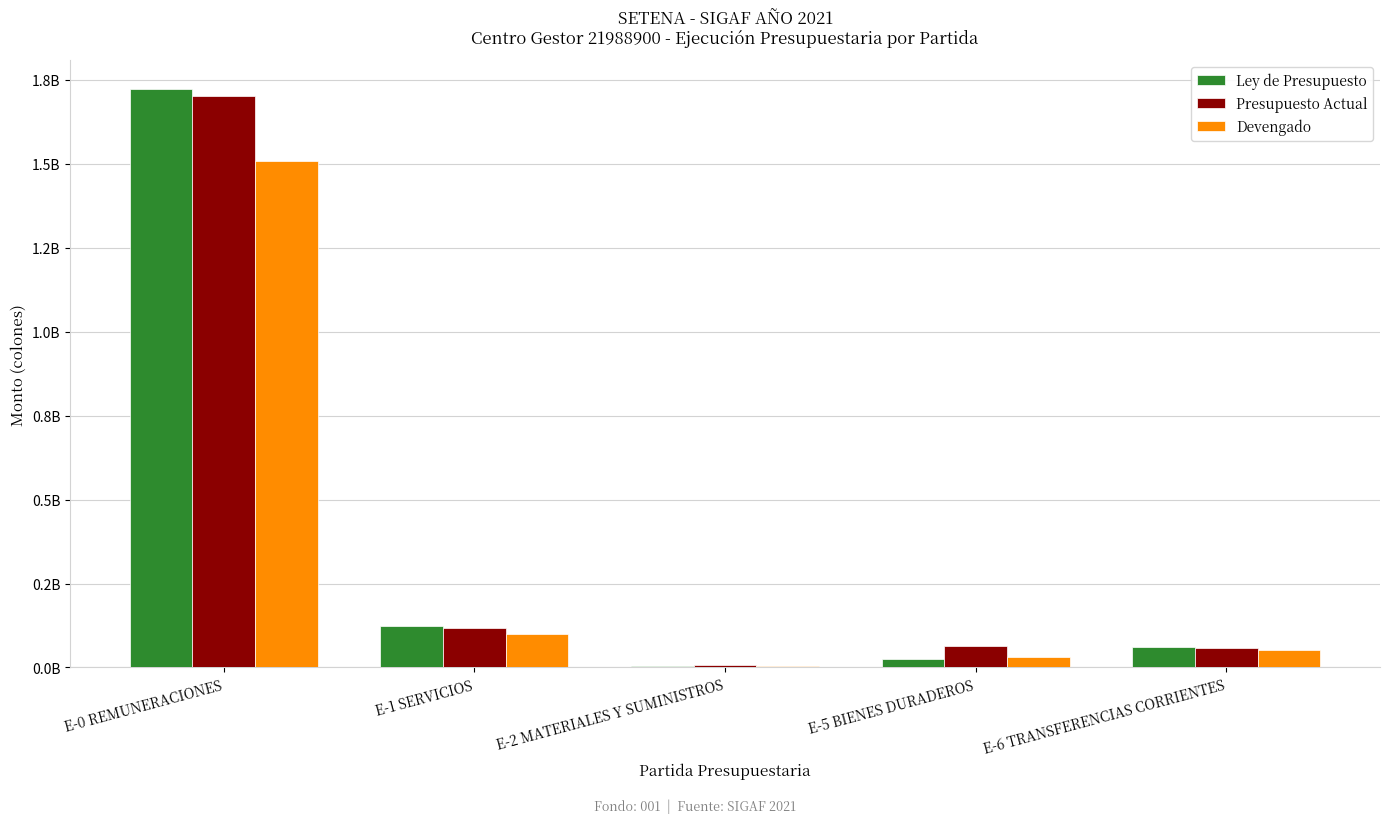

The value of Devengado at E-1 SERVICIOS is 170792599.2. True or false?

False